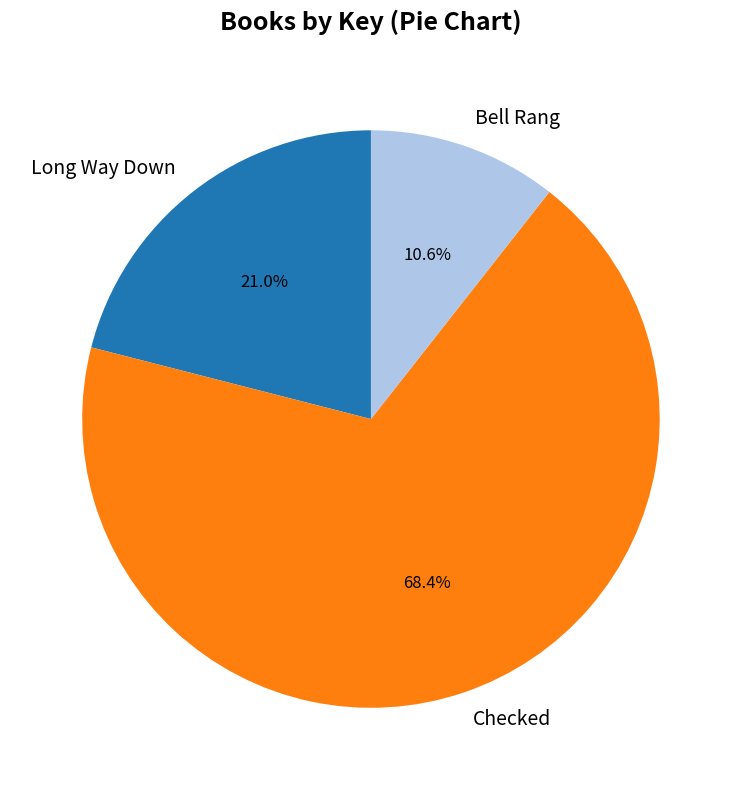

Count the number of slices in the pie.

3